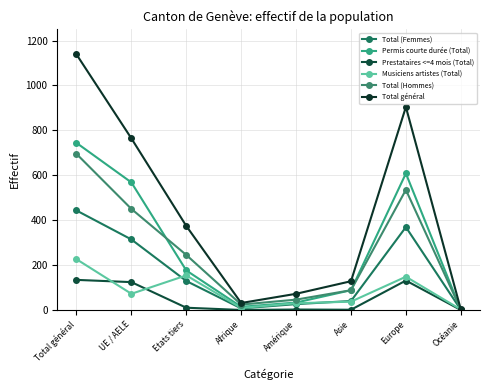

How many data points does each series have?

8